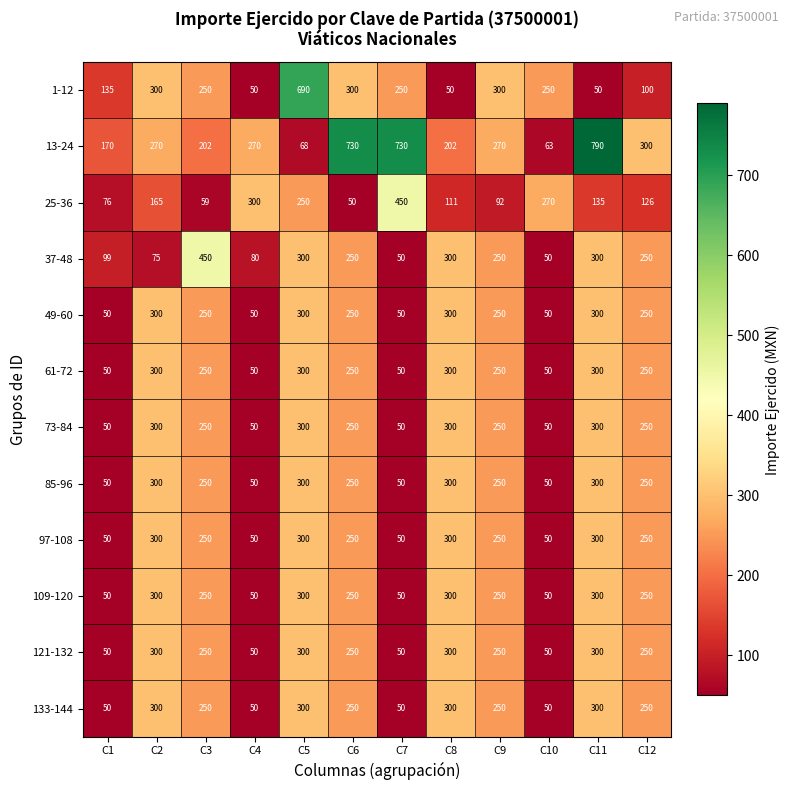

What is the difference between the maximum and minimum values in the 109-120 series?

250